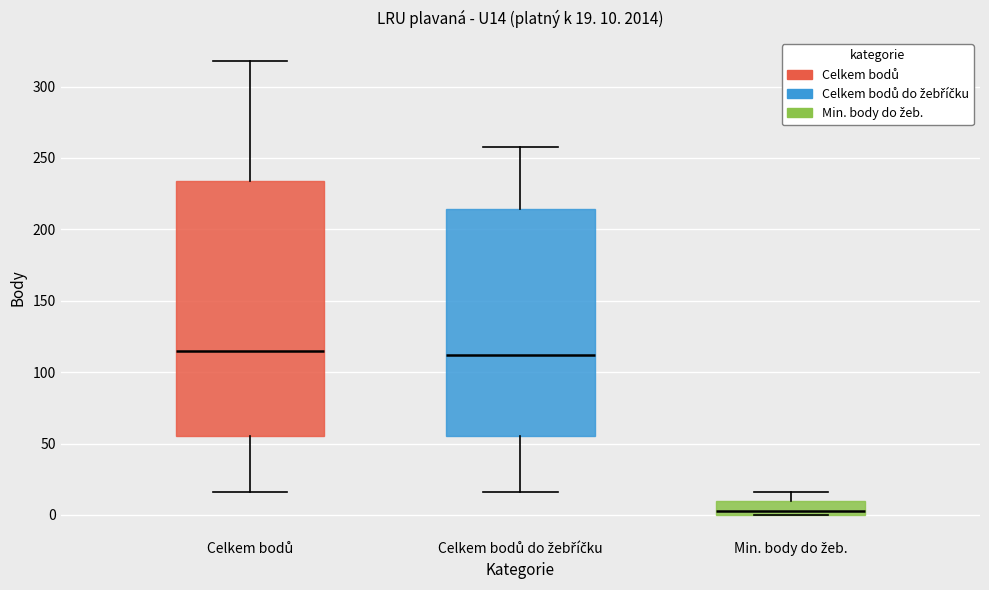

Which box is the tallest, from its lower edge to its upper edge?

Celkem bodů